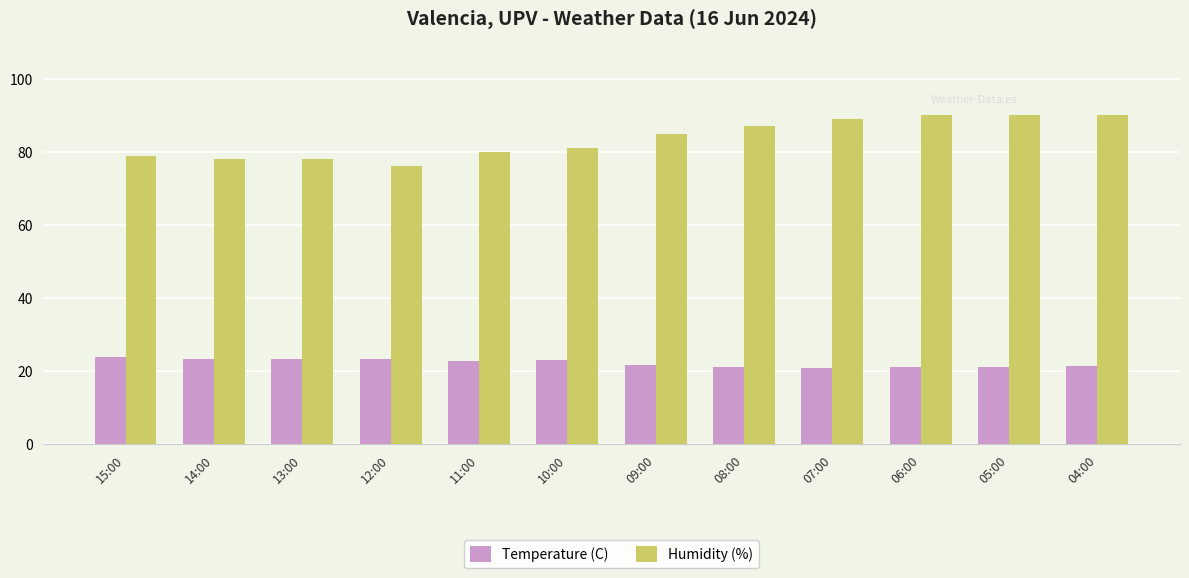

What is the difference between the Temperature (C) values at 13:00 and 04:00?

2.0